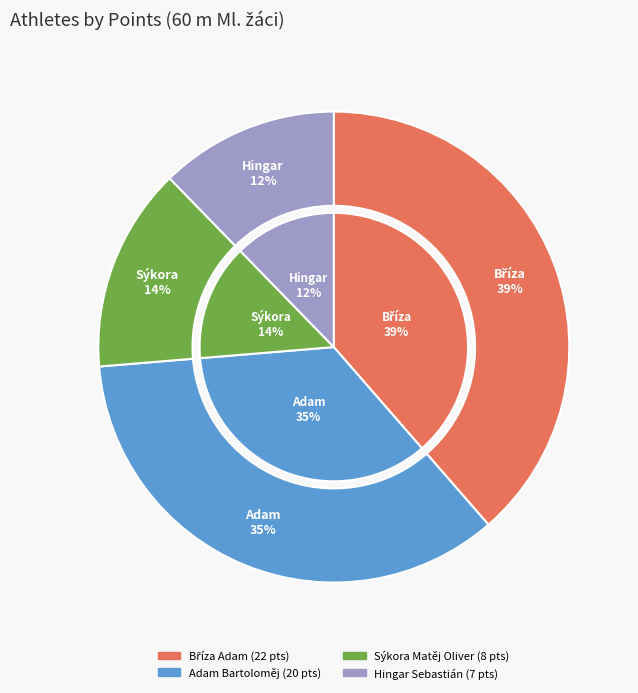

Count the number of slices in the pie.

4